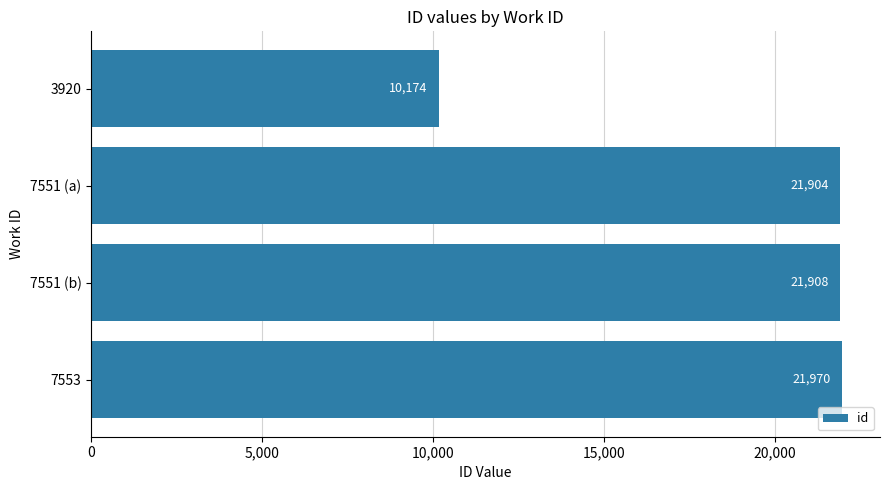

Rank the categories by value from highest to lowest.

7553, 7551 (b), 7551 (a), 3920